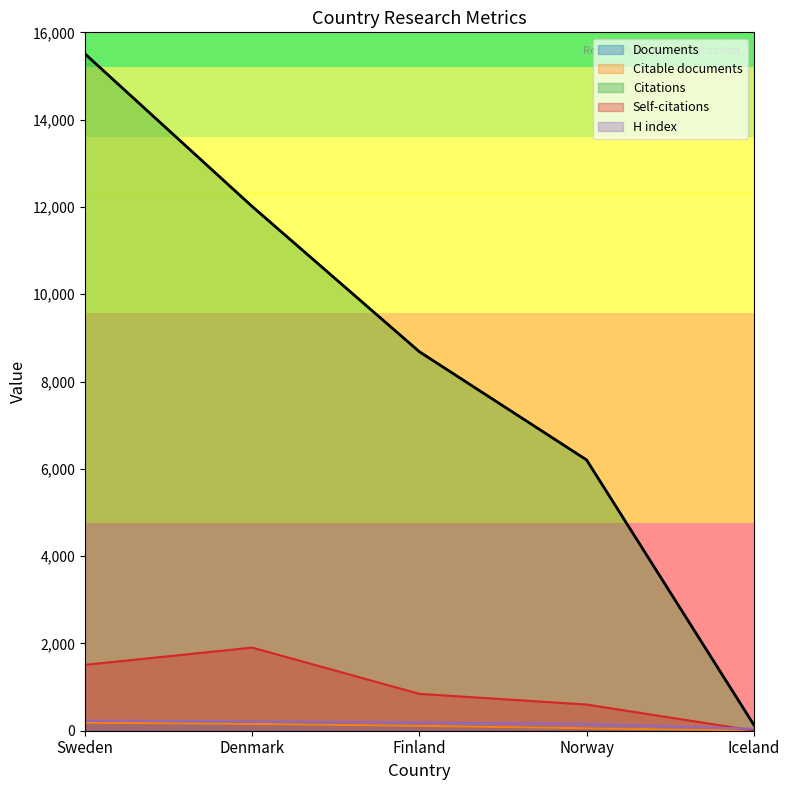

Count the number of data series in this chart.

5